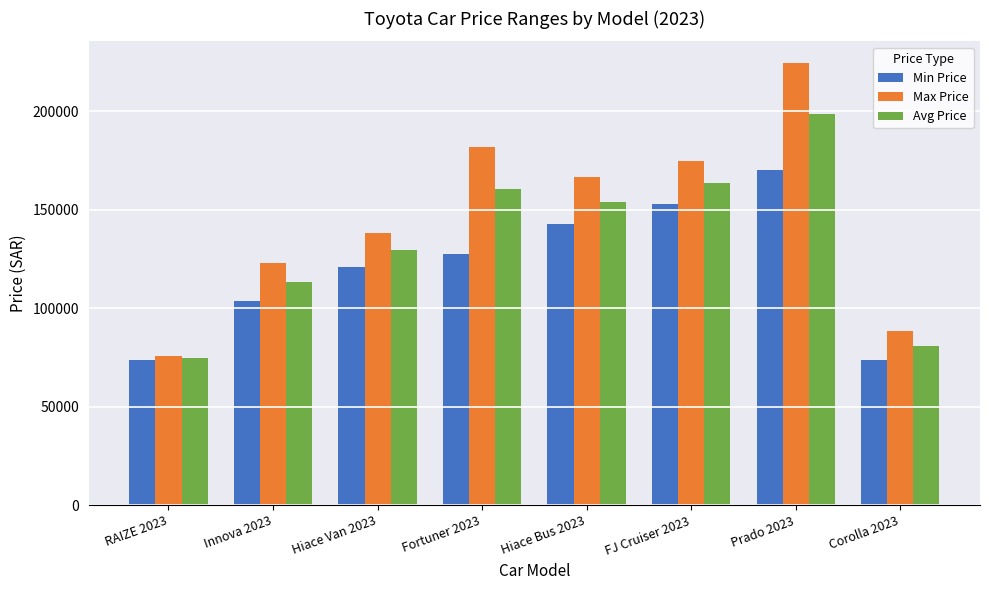

What is the total value across all series at Fortuner 2023?

470247